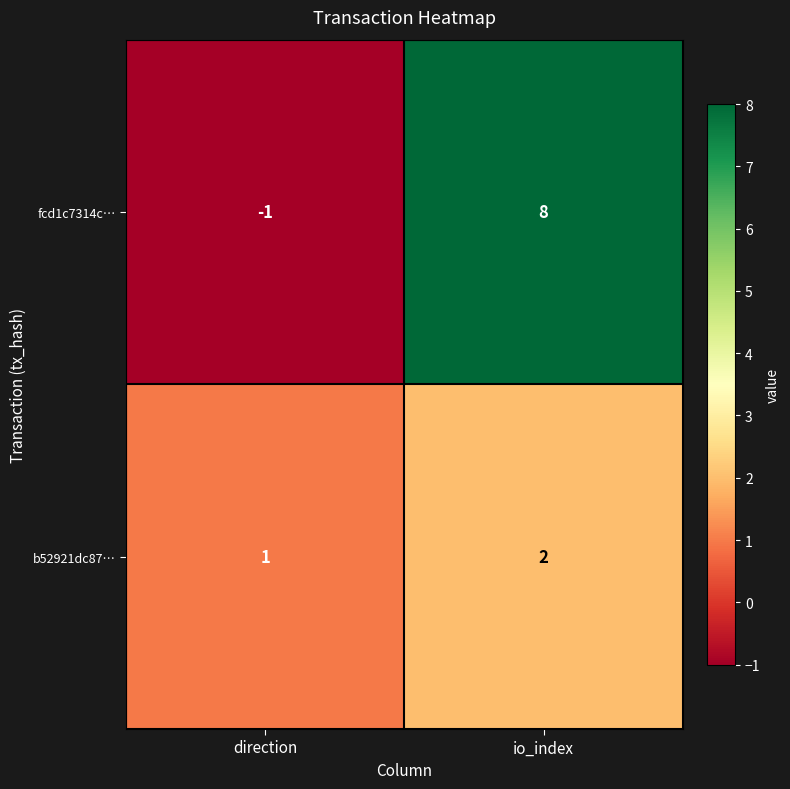

How many categories are shown in the chart?

2